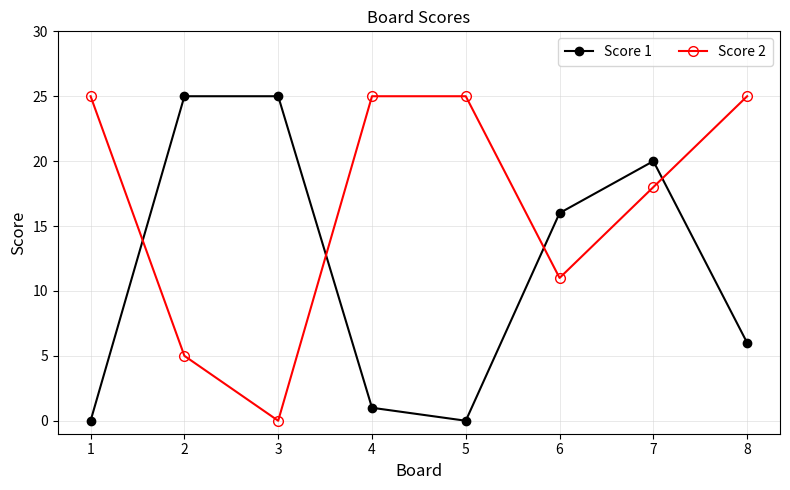

How many times do Score 1 and Score 2 cross each other?

4